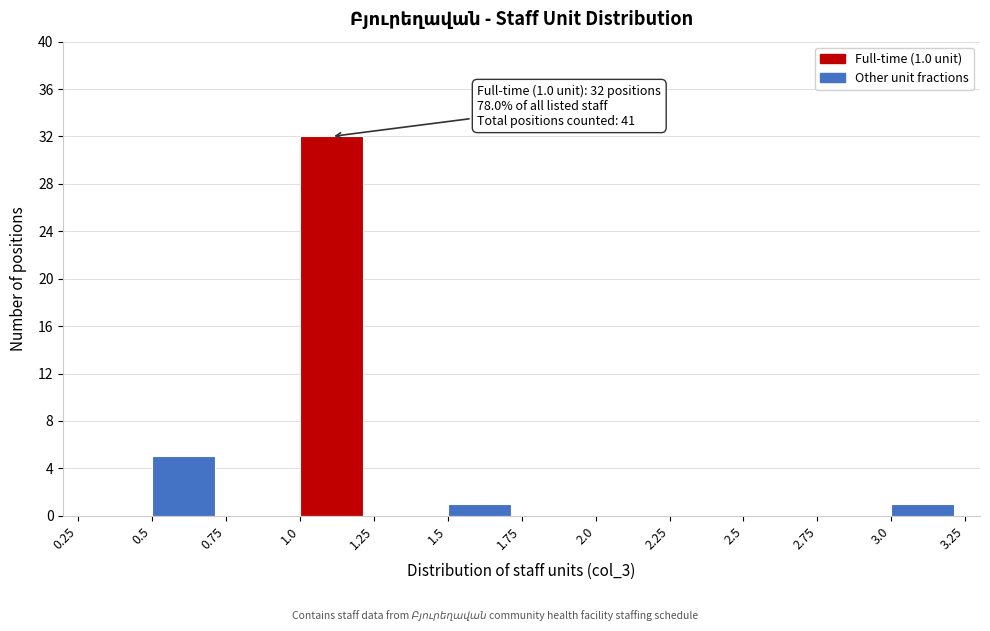

Which range on the x-axis has the tallest bar?

1.0 to 1.25